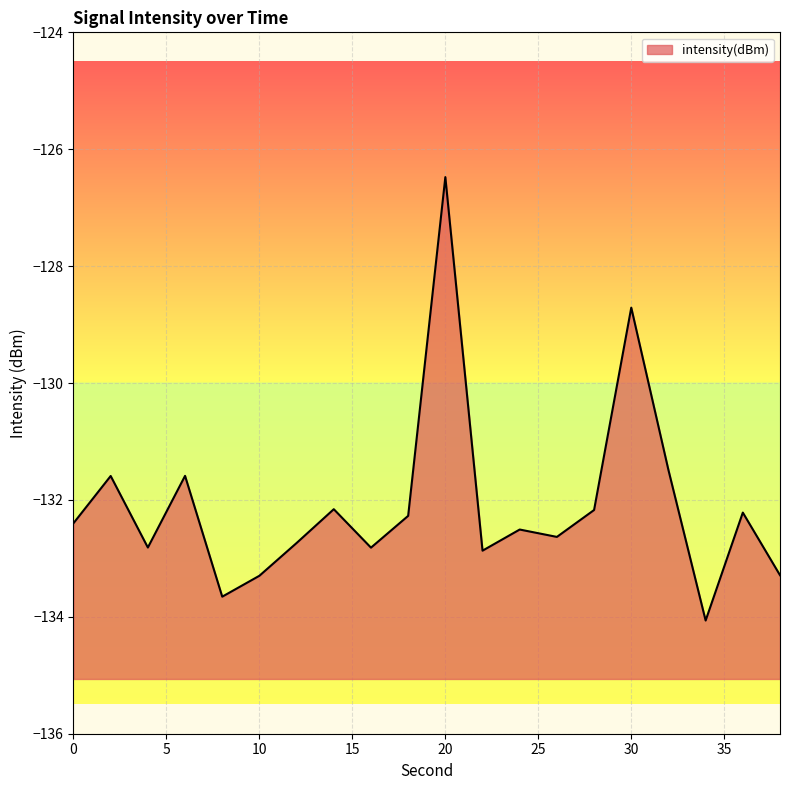

What is the difference between the maximum and minimum values?

7.6